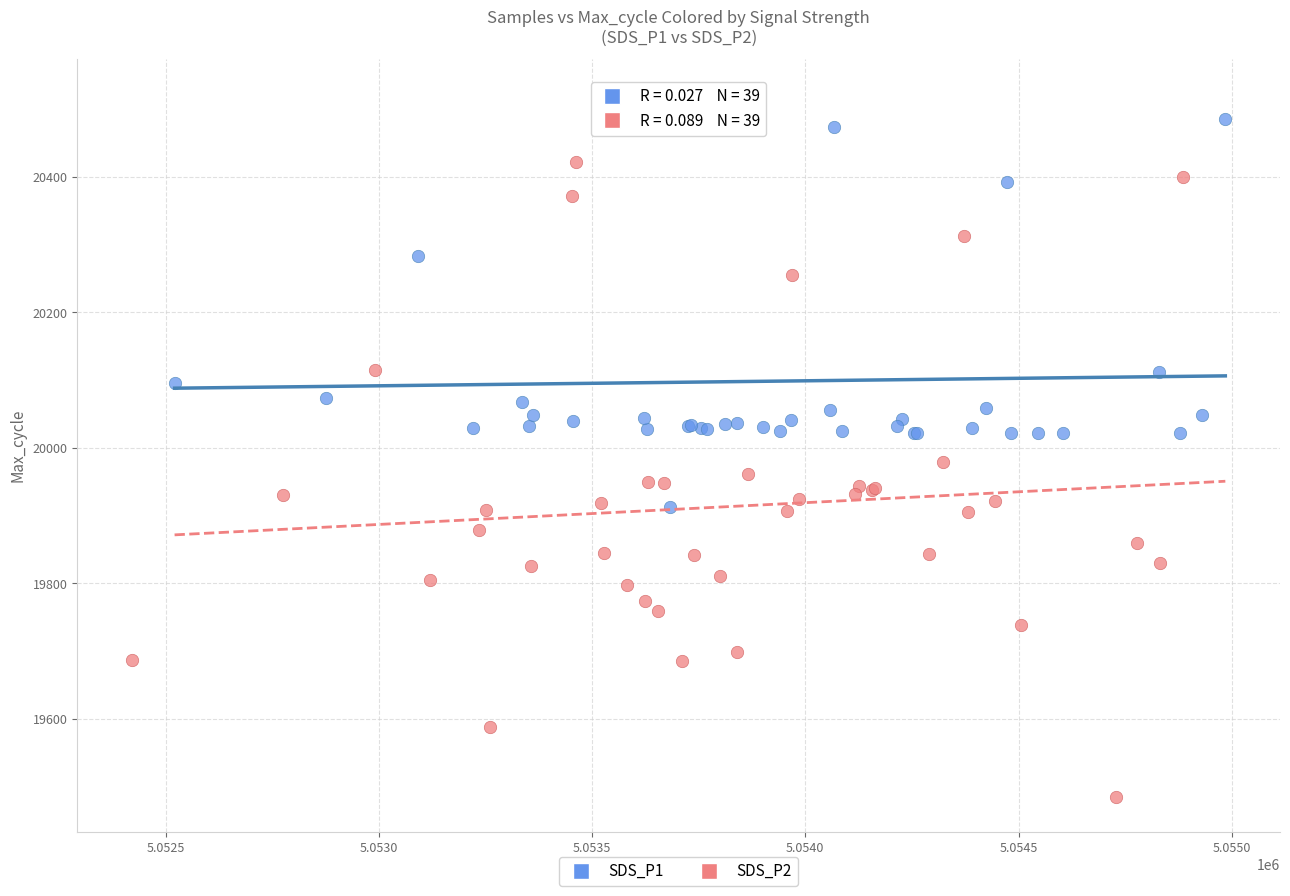

Which series has the widest spread of Y values?

SDS_P2